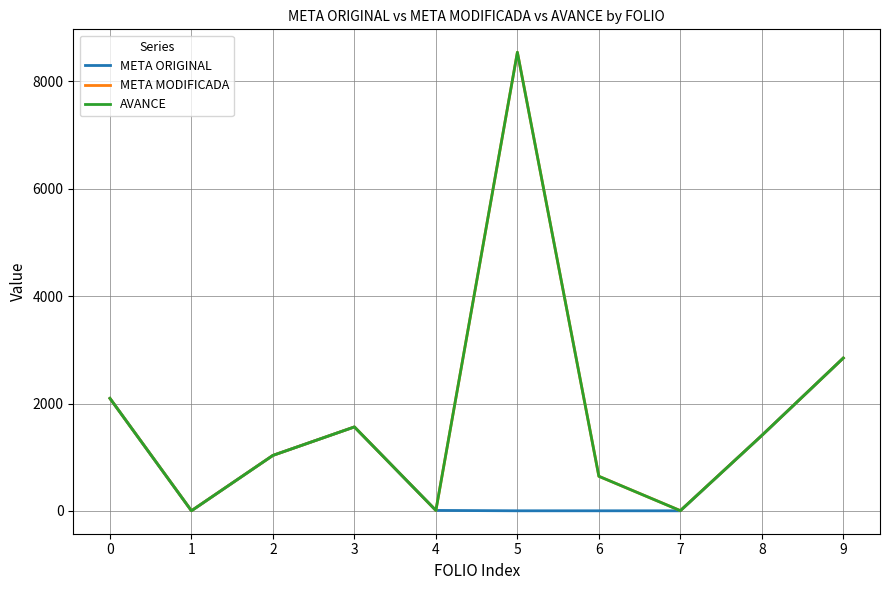

At which category is the sum across all series the highest?

5